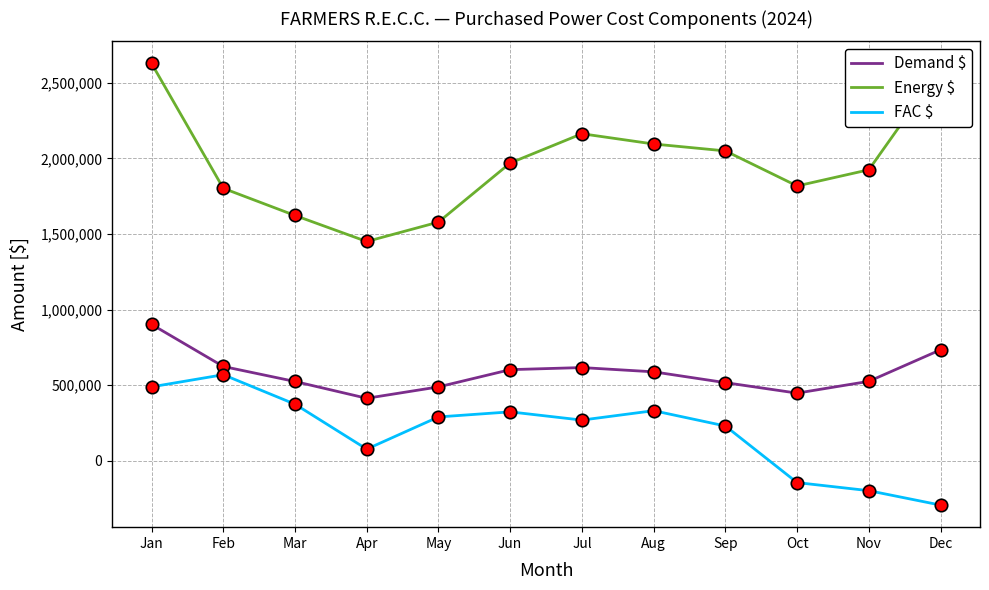

What is the difference between the highest and lowest values at Mar?

1248080